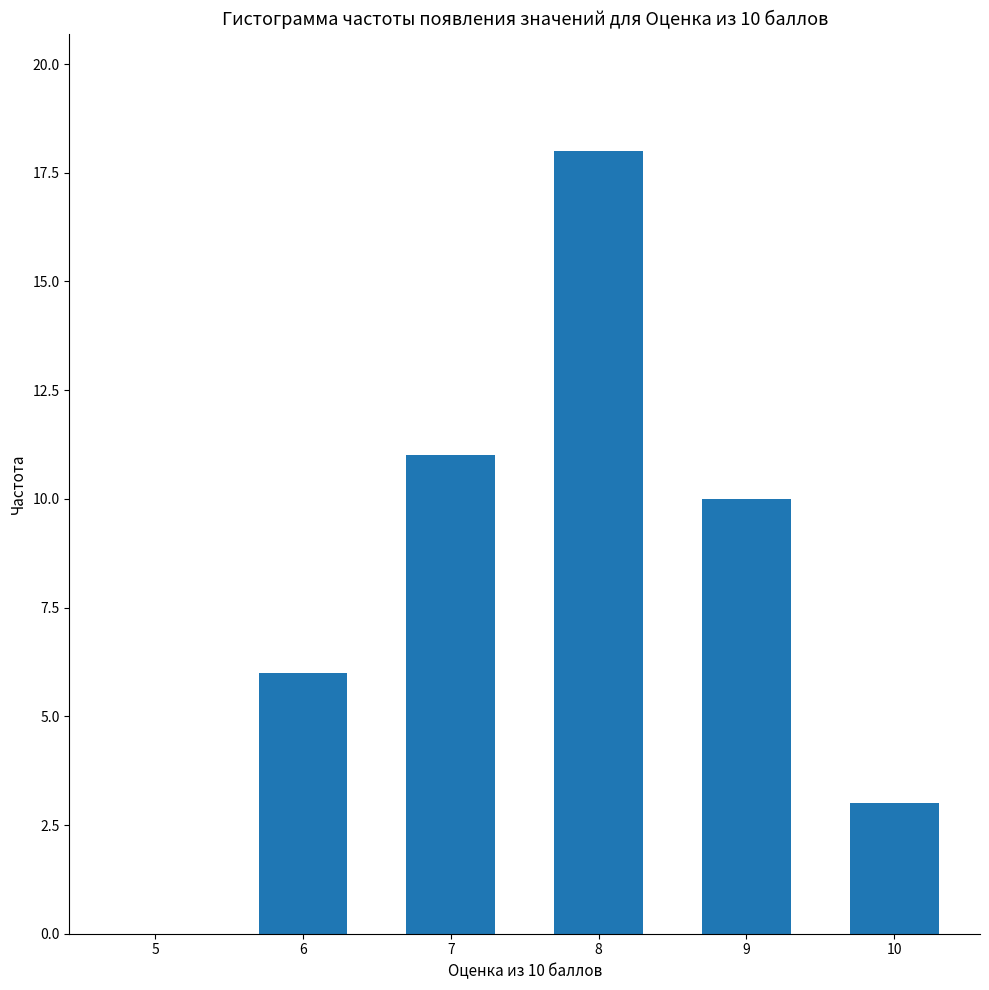

Is it true that the value at 5 is -7?

False